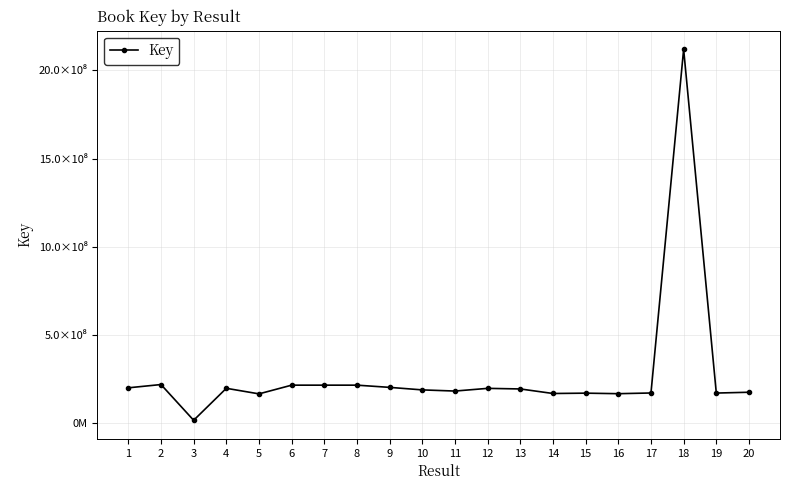

What is the difference between the maximum and minimum values?

2103816732